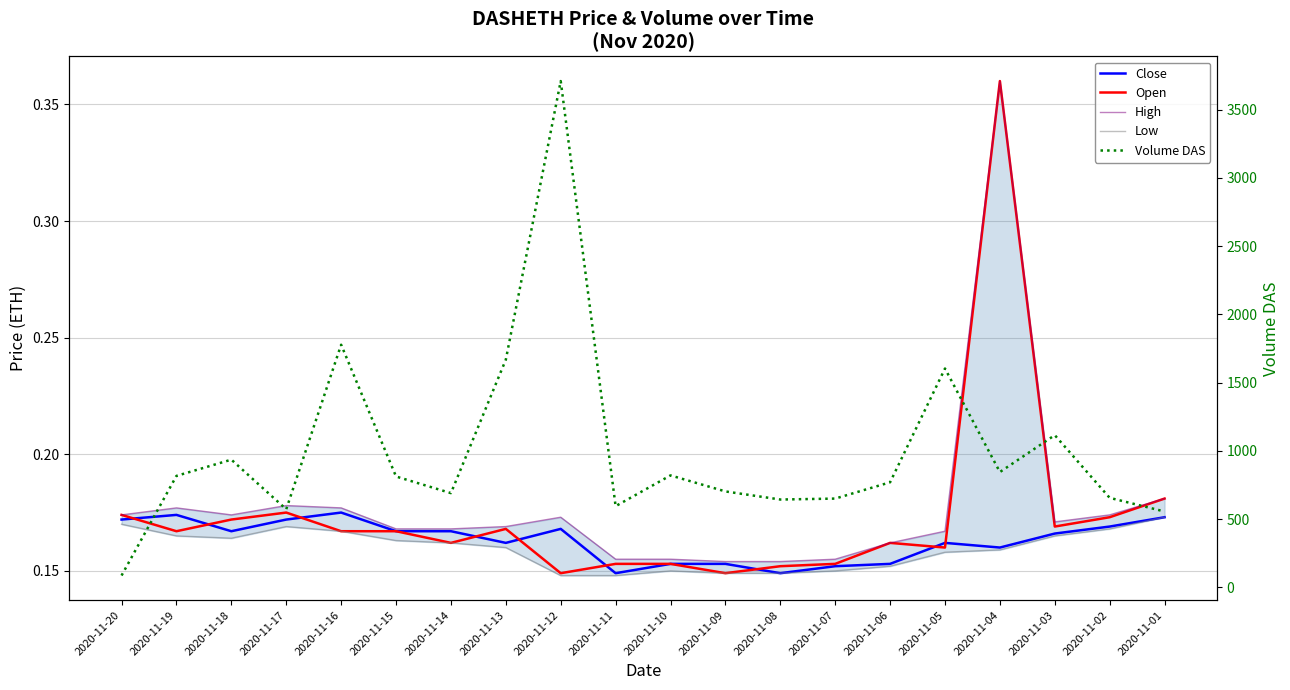

Where is Low nearest to the value 0?

2020-11-12